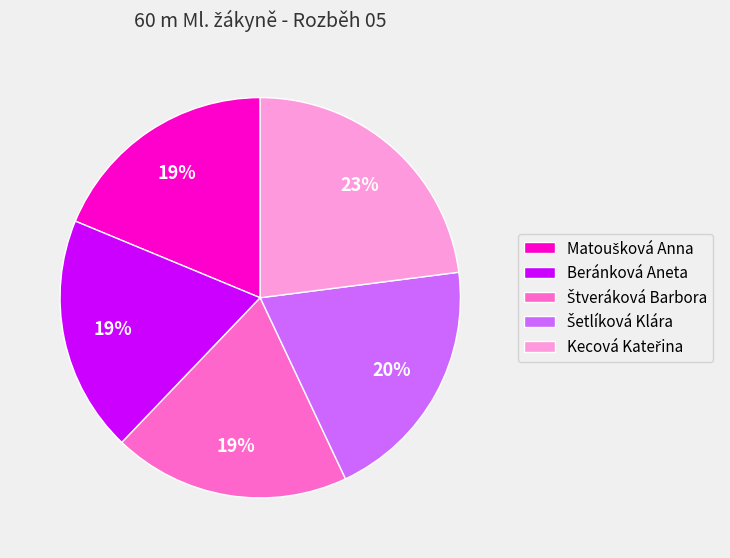

Count the number of slices in the pie.

5